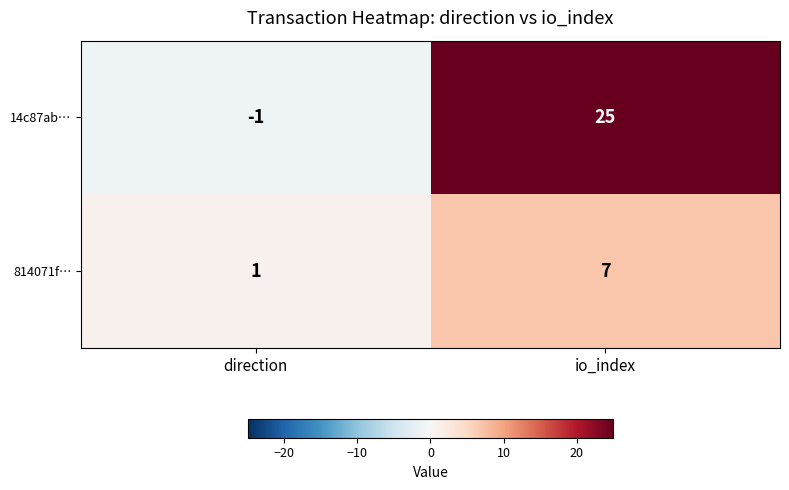

What is the sum of all 14c87ab… values?

24